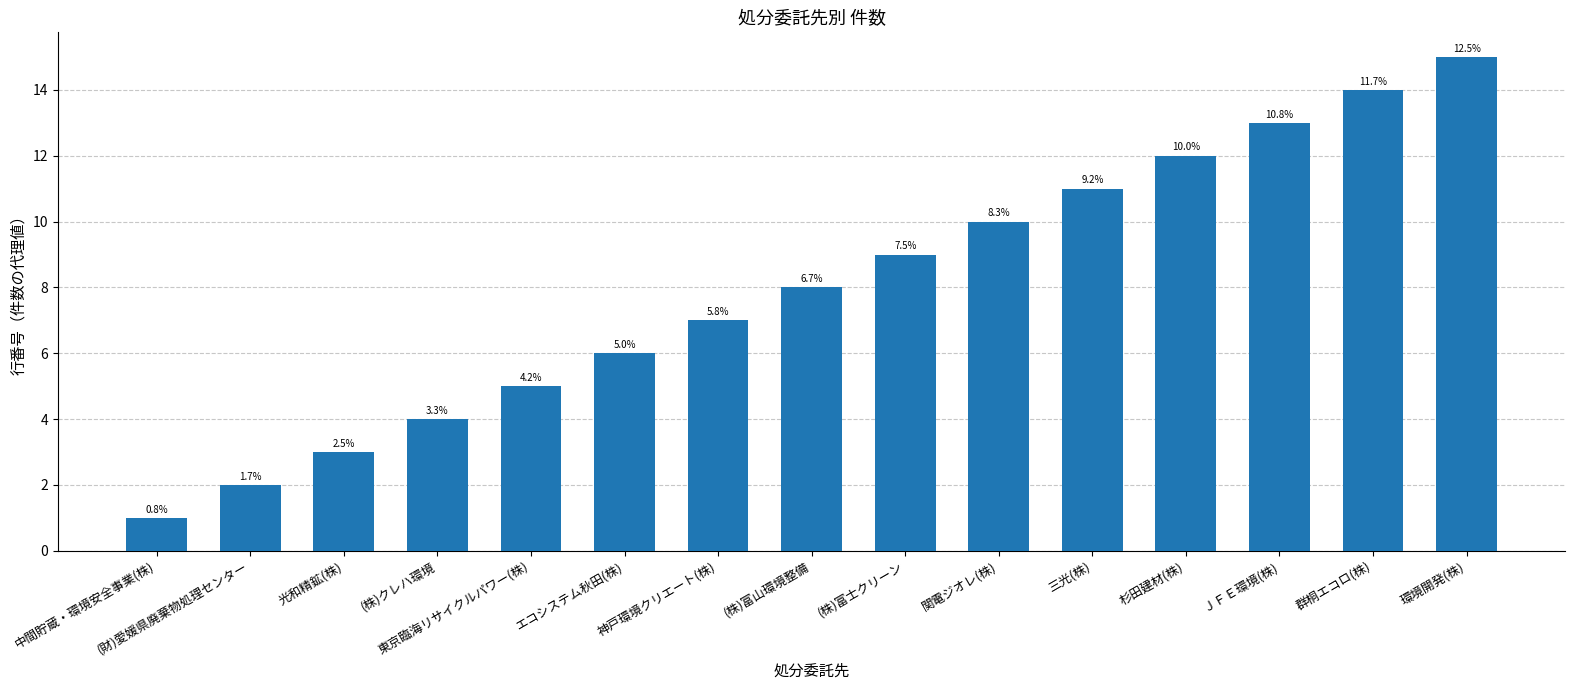

Are the bars horizontal?

No